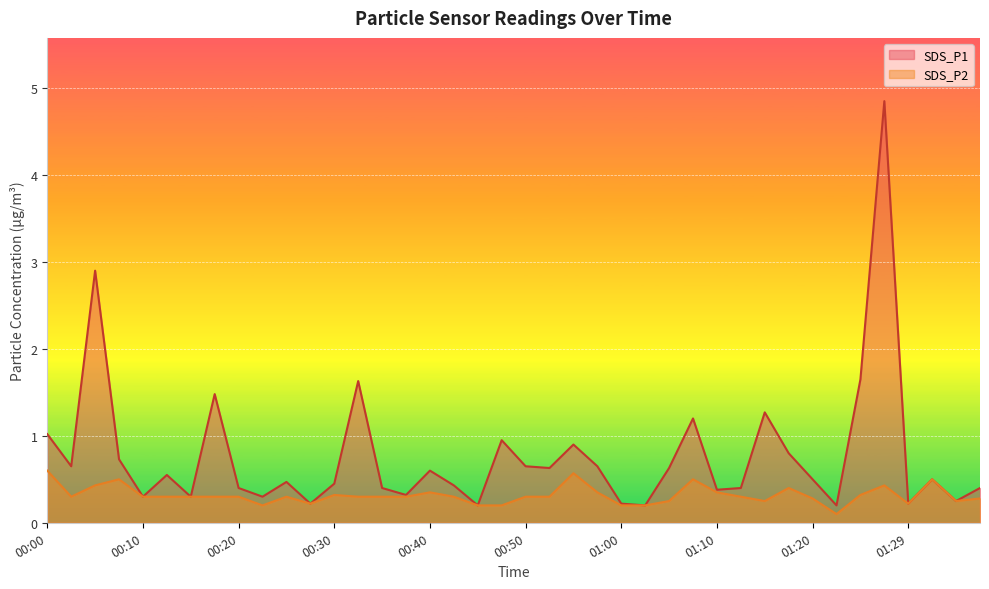

Which label corresponds to the smallest value in the chart?

01:22